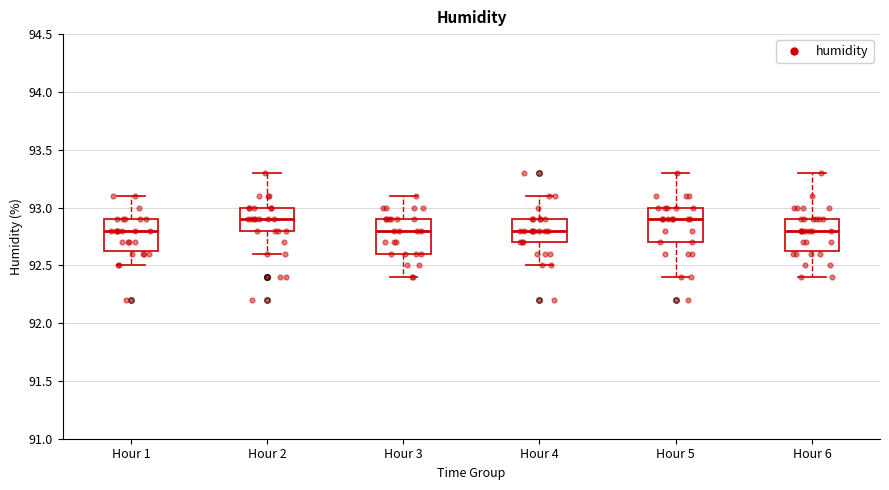

Reading left to right, read every box against the y-axis: the position of its median line, the range the box covers, and the ends of its whiskers. The values are not printed on the chart, so give them approximately, as read against the axis.

Hour 1: median 92.80, box 92.65 to 92.90, whiskers 92.50 to 93.10
Hour 2: median 92.90, box 92.80 to 93.00, whiskers 92.60 to 93.30
Hour 3: median 92.80, box 92.60 to 92.90, whiskers 92.40 to 93.10
Hour 4: median 92.80, box 92.70 to 92.90, whiskers 92.50 to 93.10
Hour 5: median 92.90, box 92.70 to 93.00, whiskers 92.40 to 93.30
Hour 6: median 92.80, box 92.65 to 92.90, whiskers 92.40 to 93.30